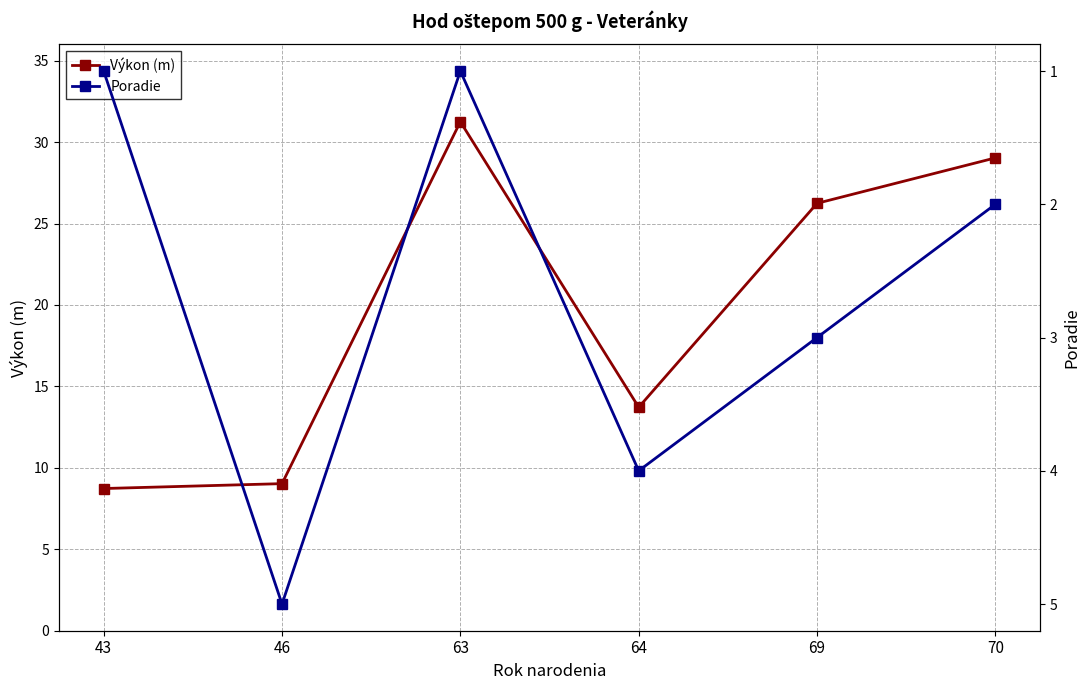

At which category is the sum across all series the highest?

63